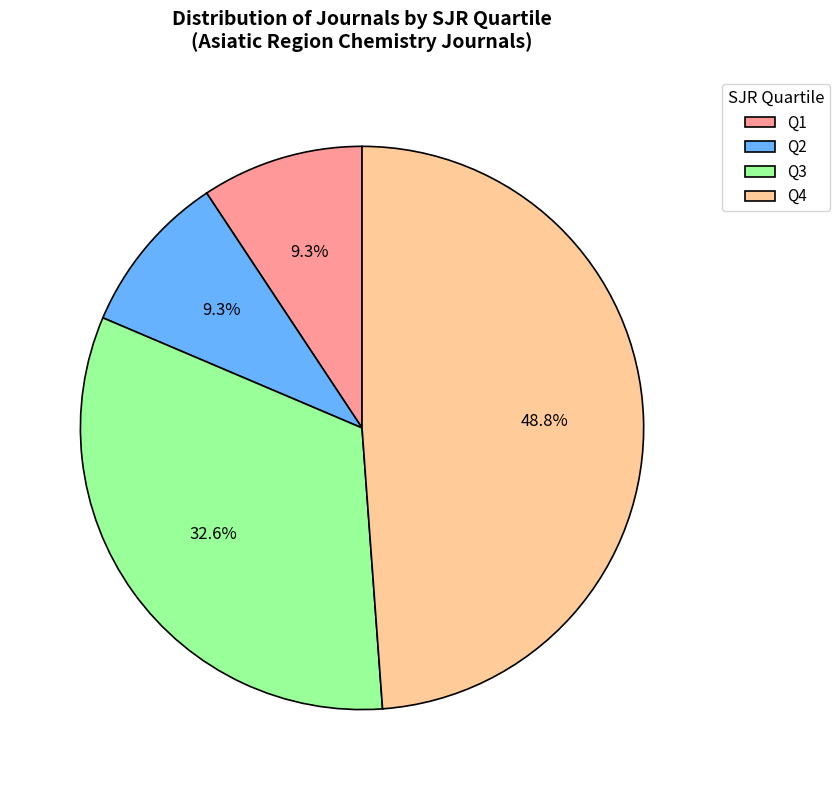

To the nearest percent, what percentage of the pie is Q2?

9%